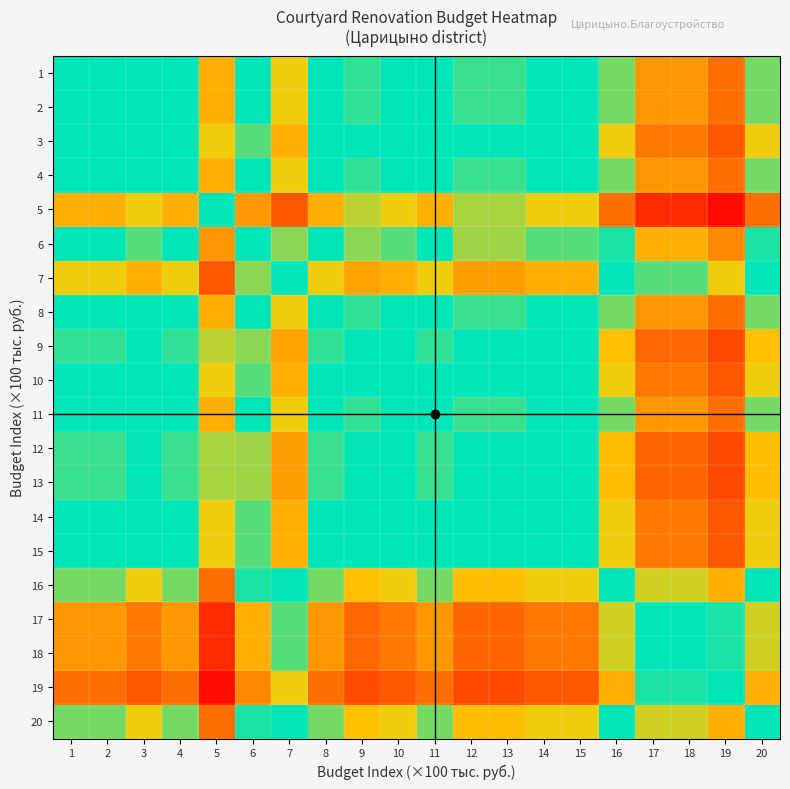

Rank the series by their maximum value, from highest to lowest.

19, 17, 18, 7, 16, 20, 6, 1, 2, 4, 8, 11, 3, 10, 14, 15, 9, 12, 13, 5